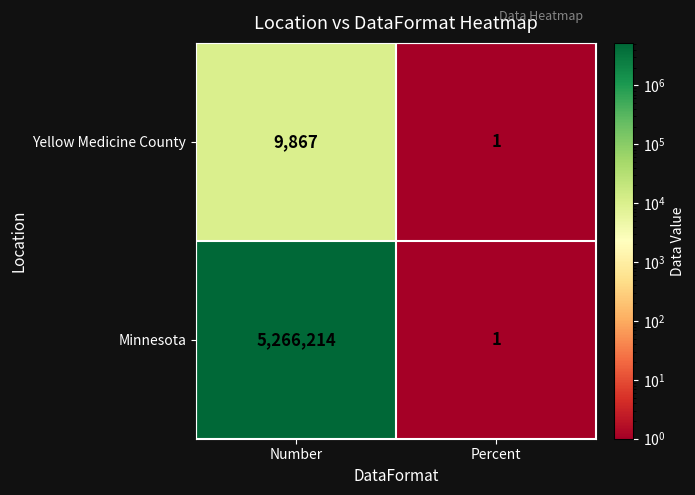

What is the average value of the Yellow Medicine County series?

4934